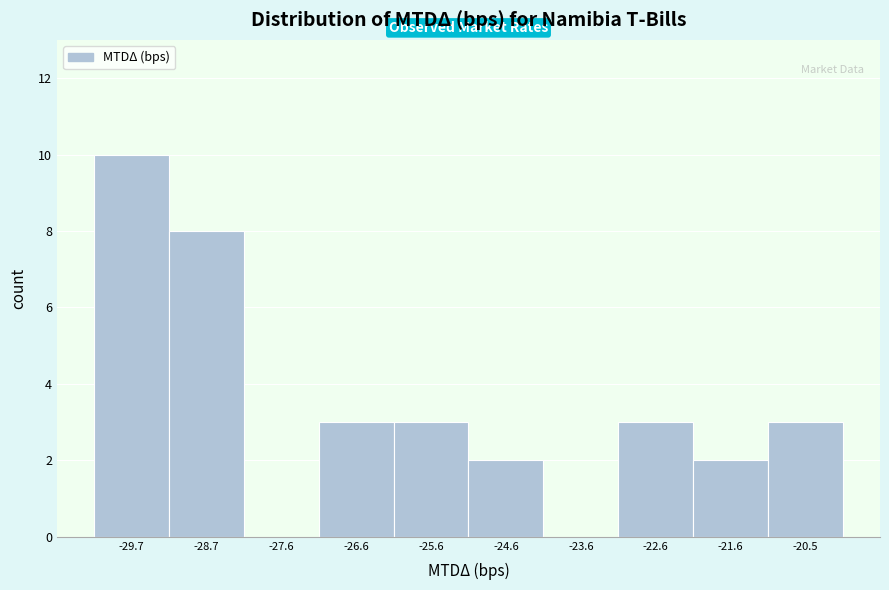

Reading right to left, transcribe all the data shown in this chart.

-20.5=3	-21.6=2	-22.6=3	-23.6=0	-24.6=2	-25.6=3	-26.6=3	-27.6=0	-28.7=8	-29.7=10